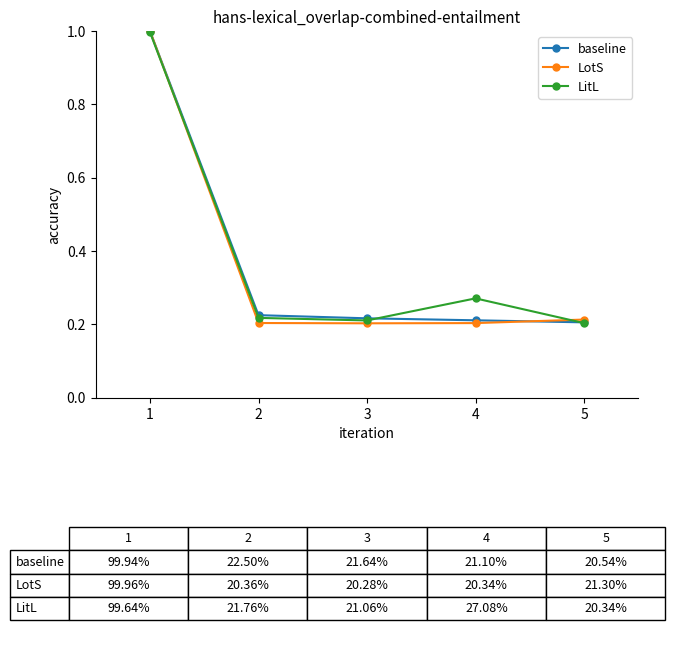

At how many categories does at least one series exceed 0?

5